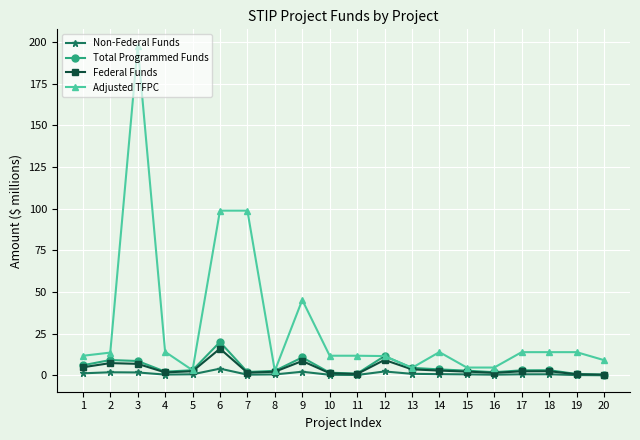

Count the number of data series in this chart.

4